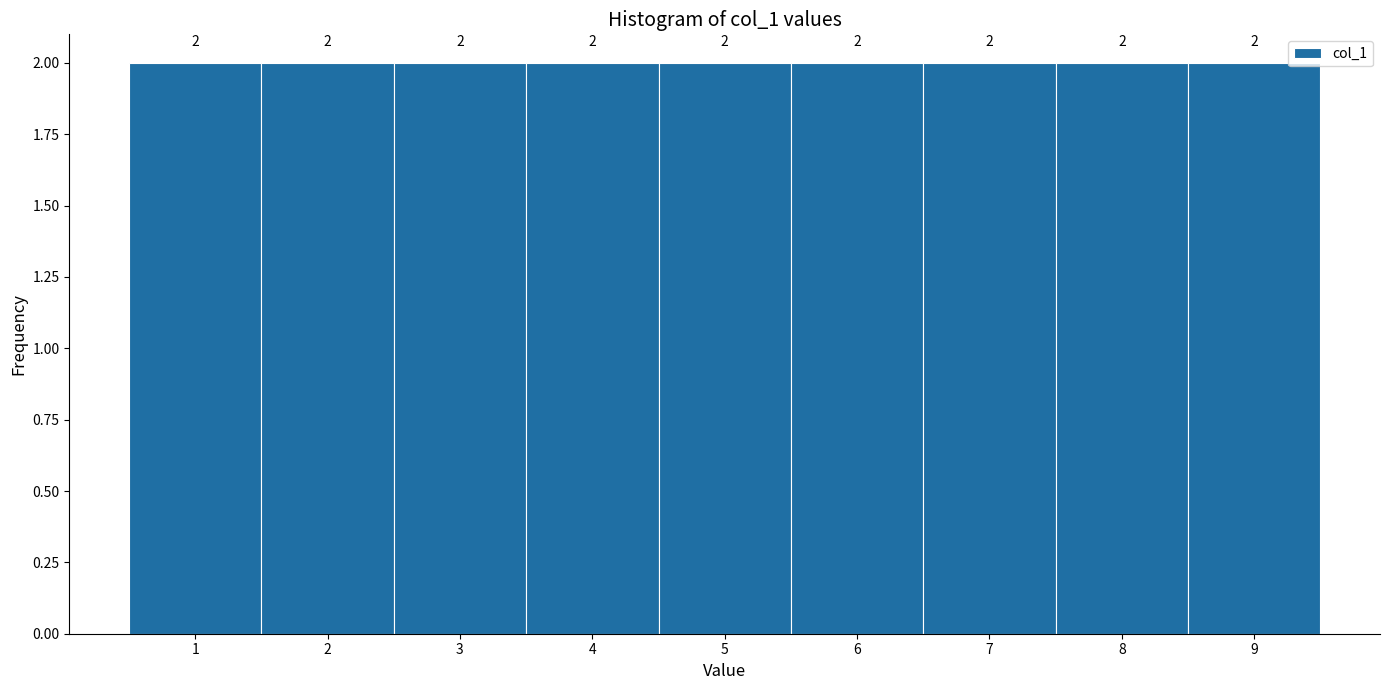

Reading left to right, list every bar in this chart as the range it spans on the x-axis followed by its height.

0.5 to 1.5: 2
1.5 to 2.5: 2
2.5 to 3.5: 2
3.5 to 4.5: 2
4.5 to 5.5: 2
5.5 to 6.5: 2
6.5 to 7.5: 2
7.5 to 8.5: 2
8.5 to 9.5: 2